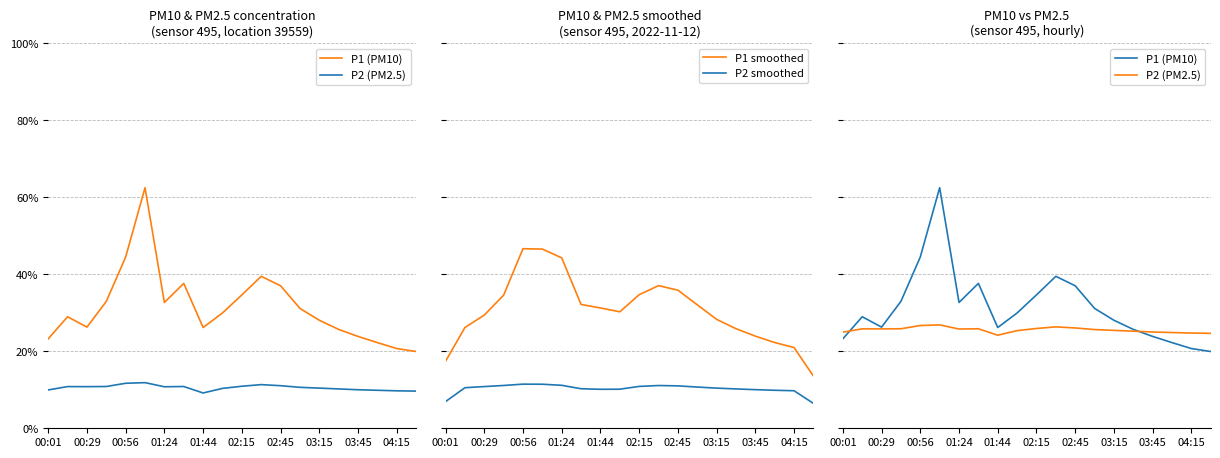

What are all the series names shown in the legend?

P1 (PM10), P2 (PM2.5), P1 smoothed, P2 smoothed